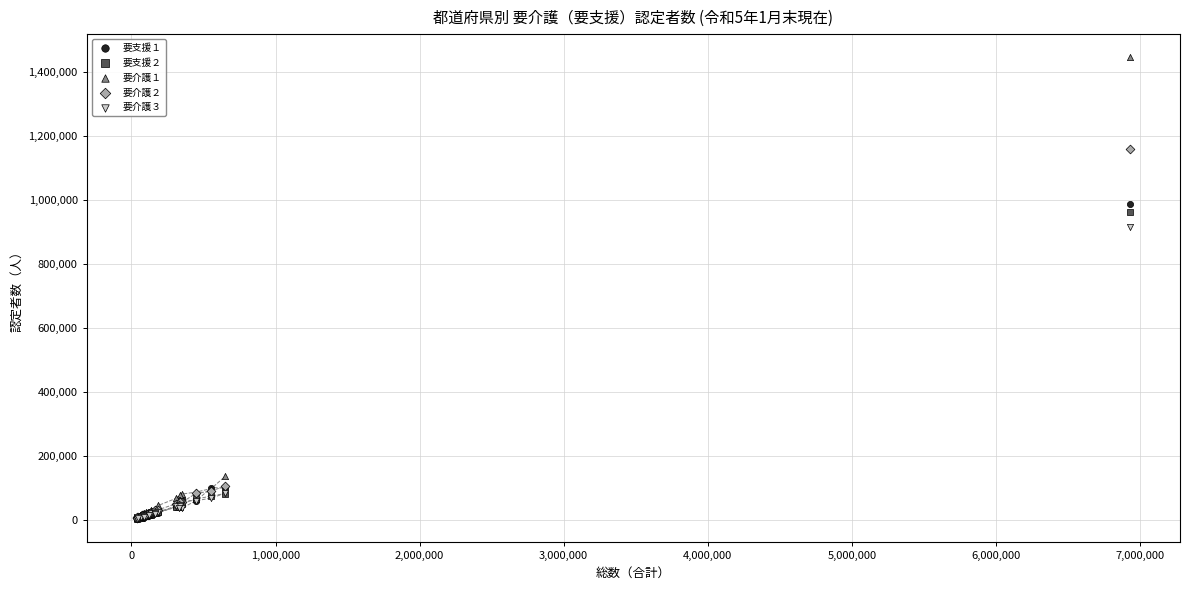

Across all series, what Y value is closest to 724683?

915764